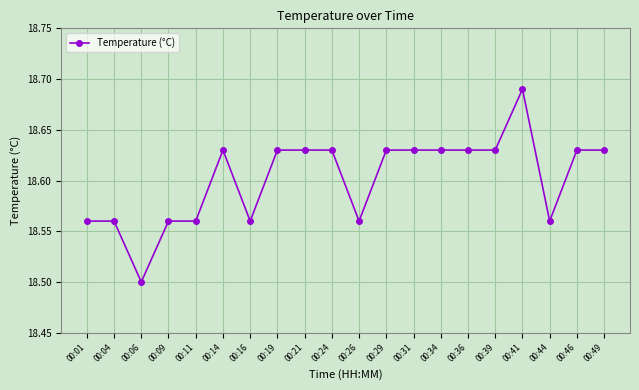

Where is the data nearest to the value 18?

00:06